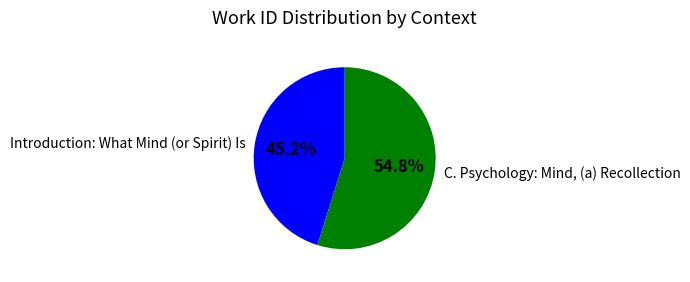

How many segments does this pie chart have?

2